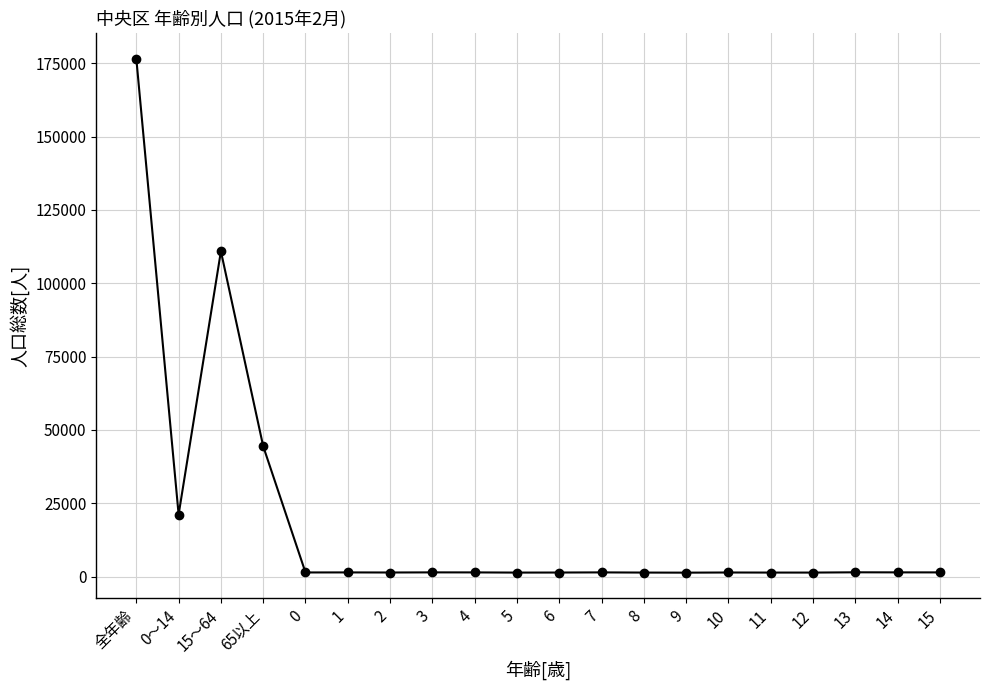

Approximately how many times larger is the value at 13 compared to 9?

1.1